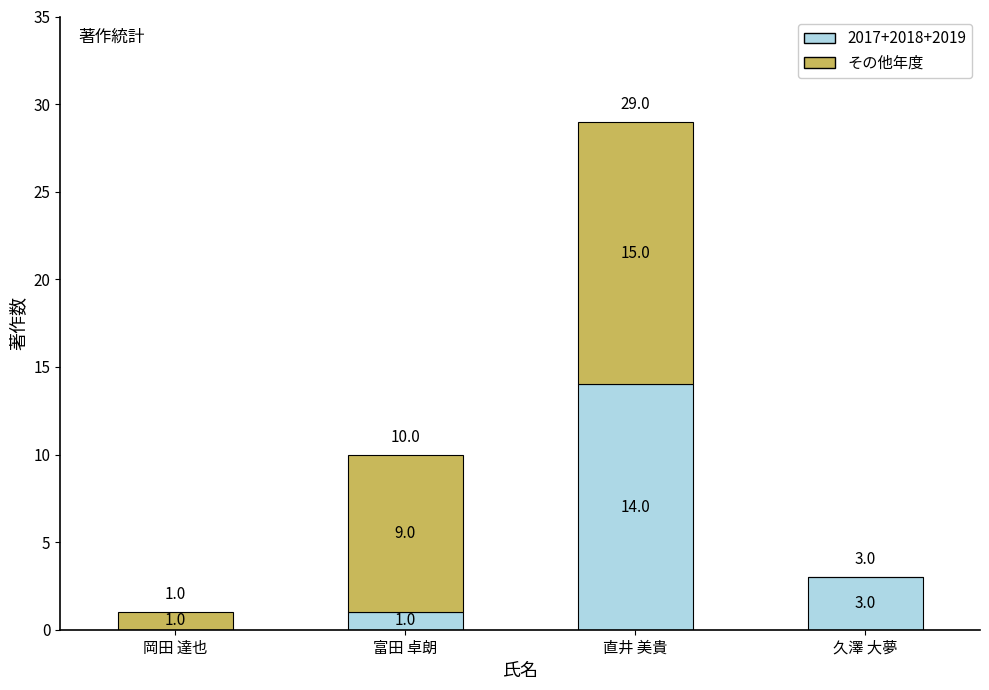

What is the total value across all series at 久澤 大夢?

3